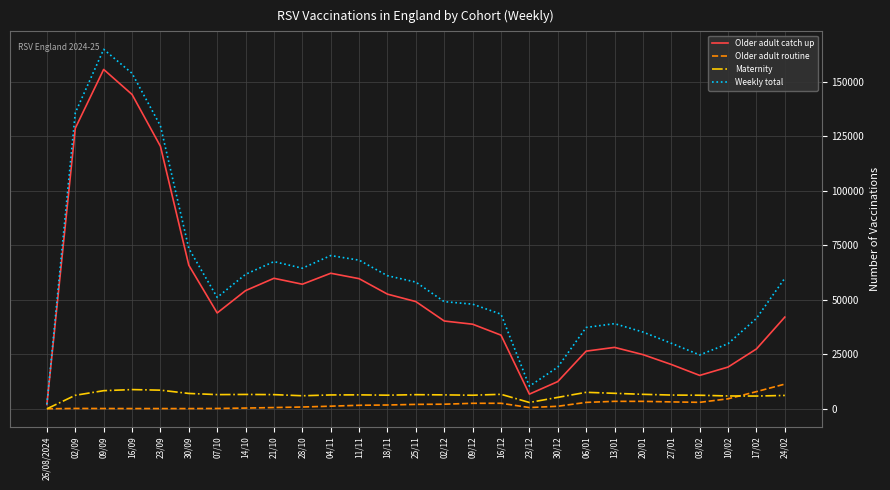

In Older adult routine, how many points are higher than both neighbors (excluding endpoints)?

3